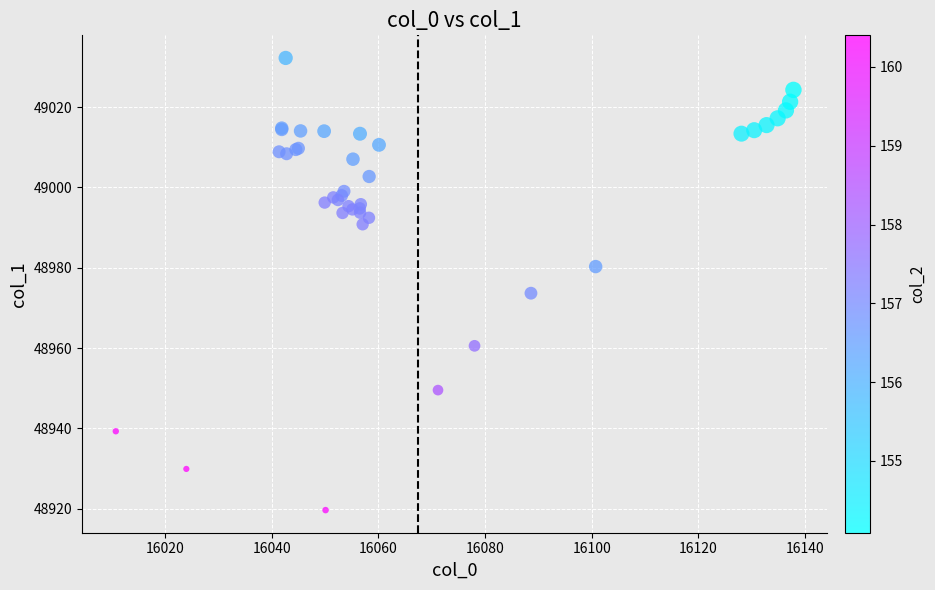

What Y value in the scatter plot is closest to 48975?

48973.7